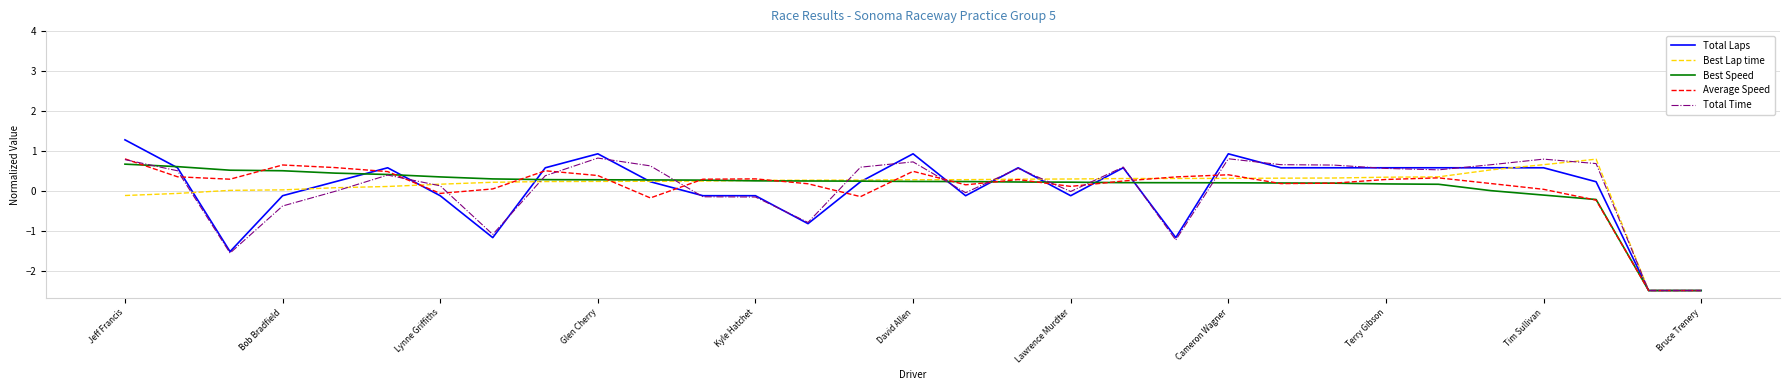

Which series has the largest range (max minus min)?

Total Laps